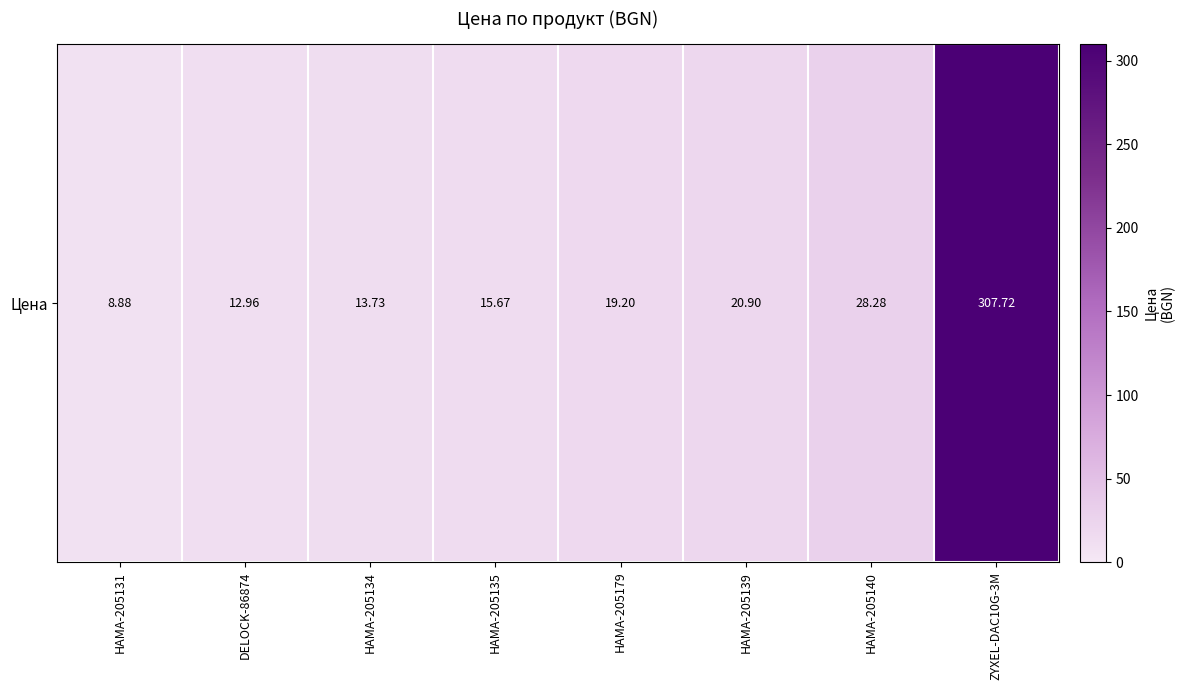

List the labels in order of value, smallest first.

HAMA-205131, DELOCK-86874, HAMA-205134, HAMA-205135, HAMA-205179, HAMA-205139, HAMA-205140, ZYXEL-DAC10G-3M